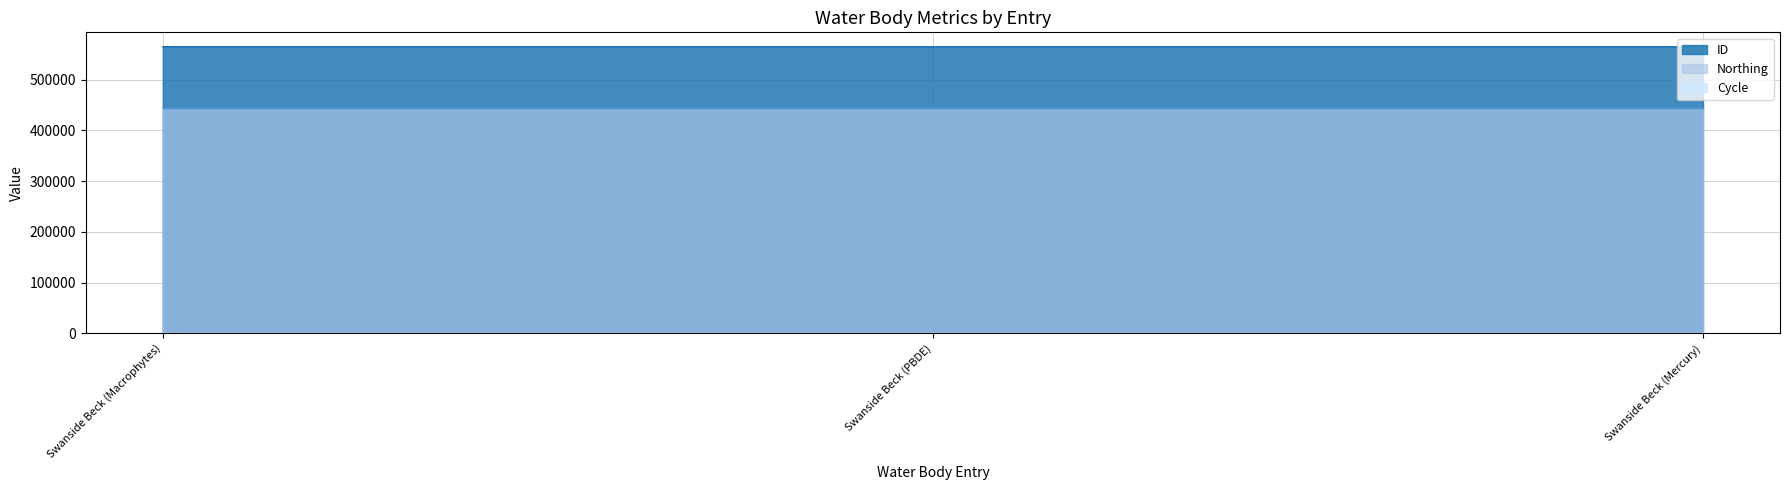

Which series has the widest spread of values?

ID